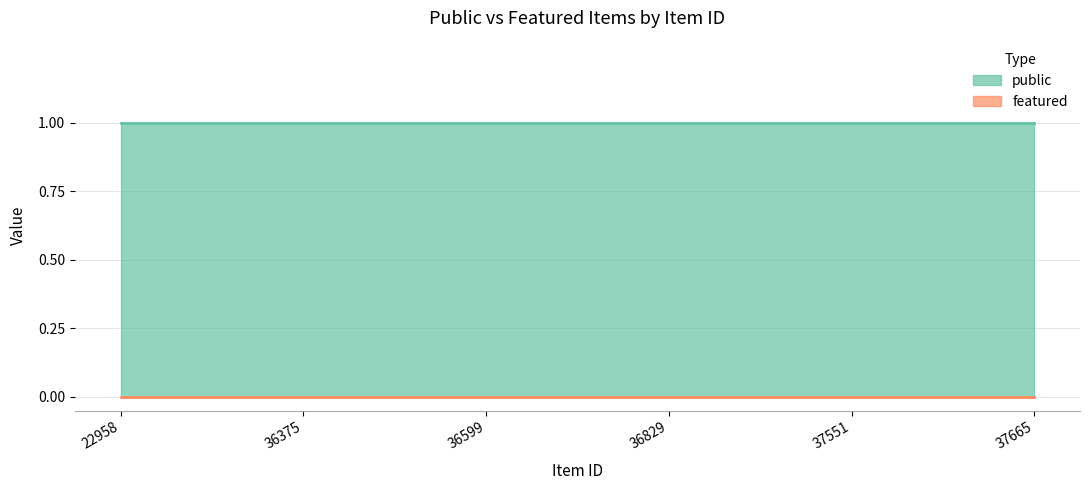

True or false: featured and public intersect in this chart.

False